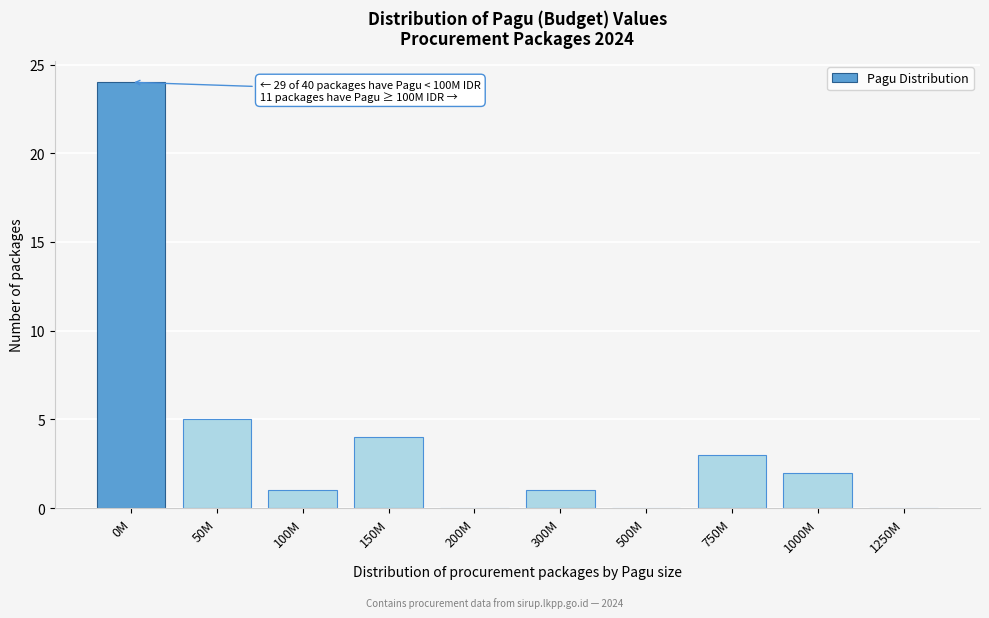

Reading right to left, list all the values displayed in this chart.

1250M=0	1000M=2	750M=3	500M=0	300M=1	200M=0	150M=4	100M=1	50M=5	0M=24